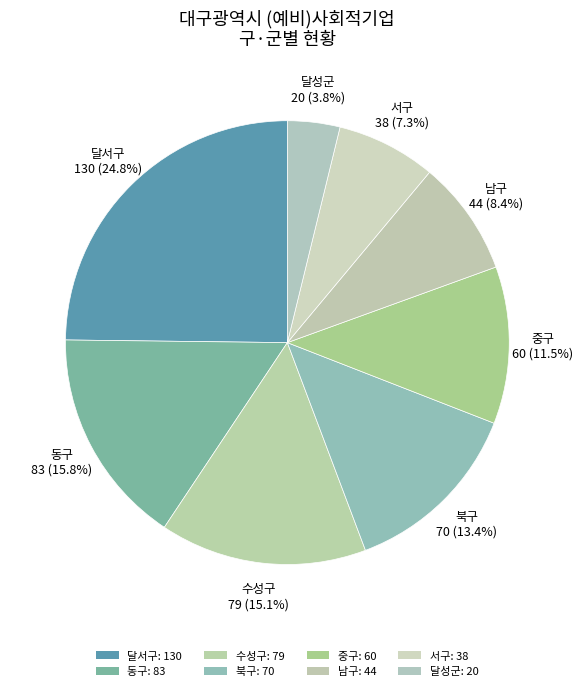

Count the number of slices in the pie.

8